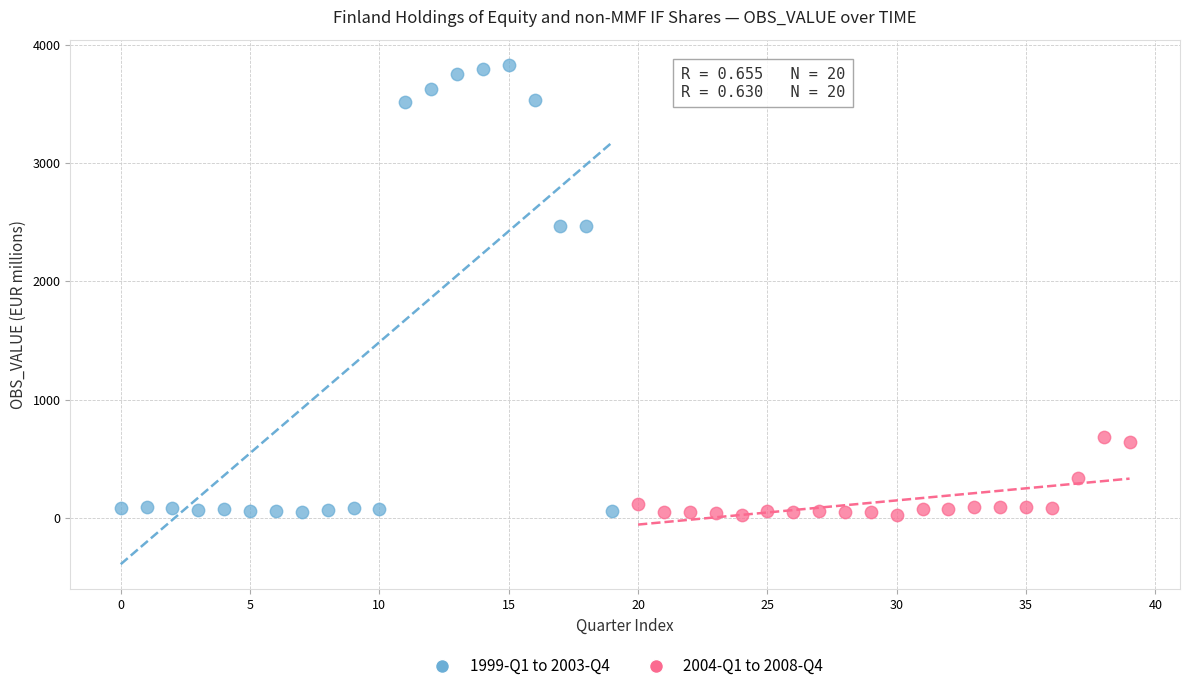

What are all the series names shown in the legend?

1999-Q1 to 2003-Q4, 2004-Q1 to 2008-Q4